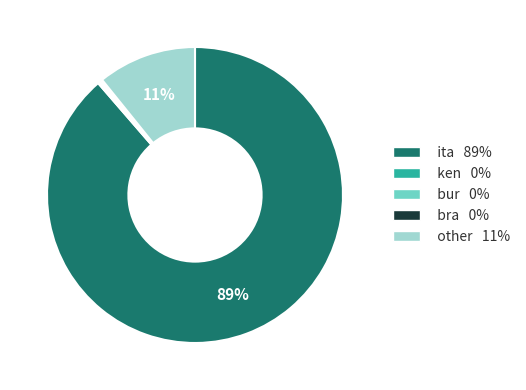

True or false: ita accounts for 75% of the total.

False